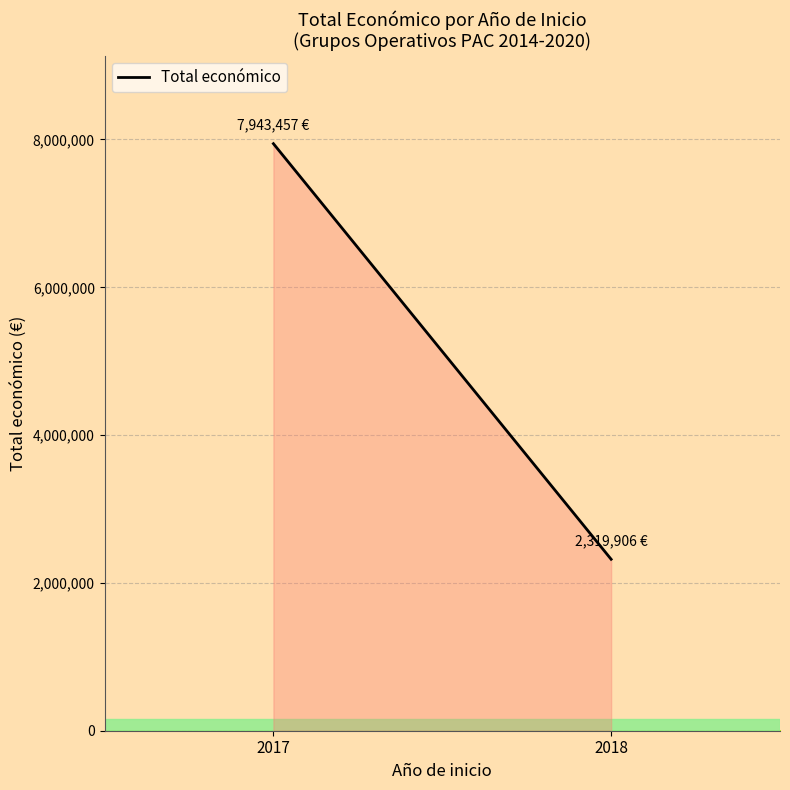

How many lines are shown in the chart?

1